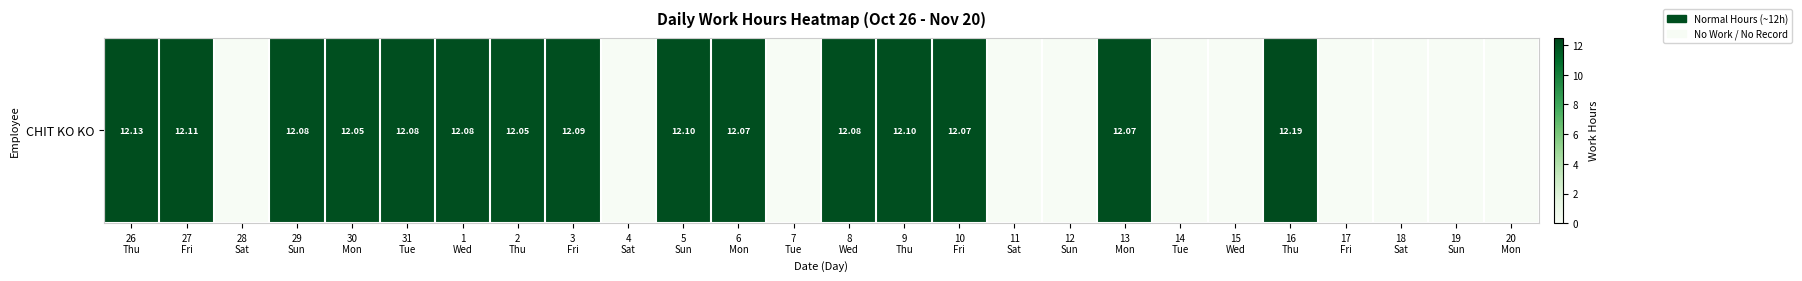

True or false: the data shows 0.0 at 17
Fri.

True